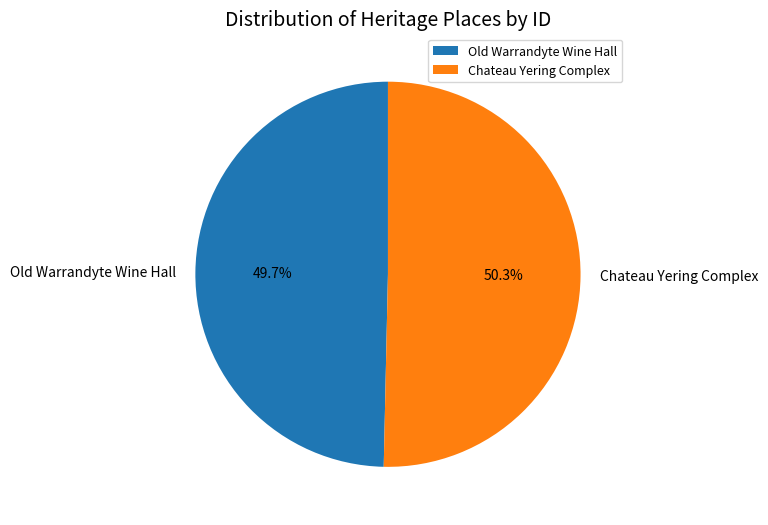

The Chateau Yering Complex slice represents 50% of the pie. True or false?

True